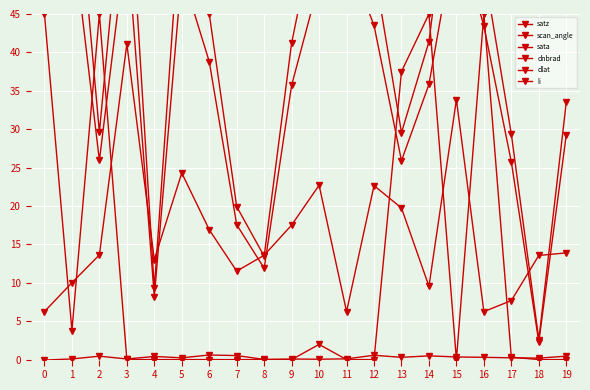

In satz, how many points are lower than both neighbors (excluding endpoints)?

5